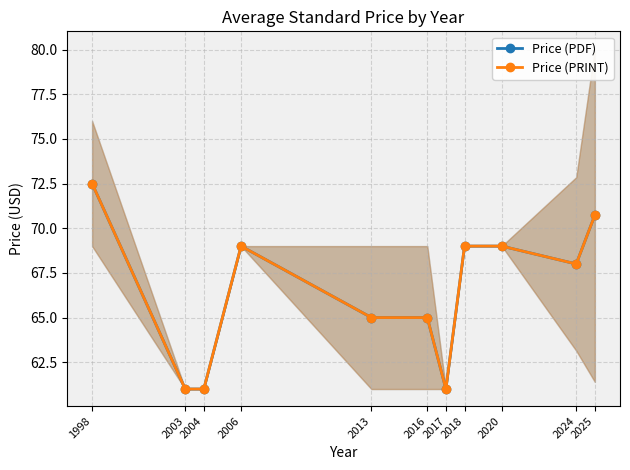

Does the chart display data point markers on the line(s)?

Yes